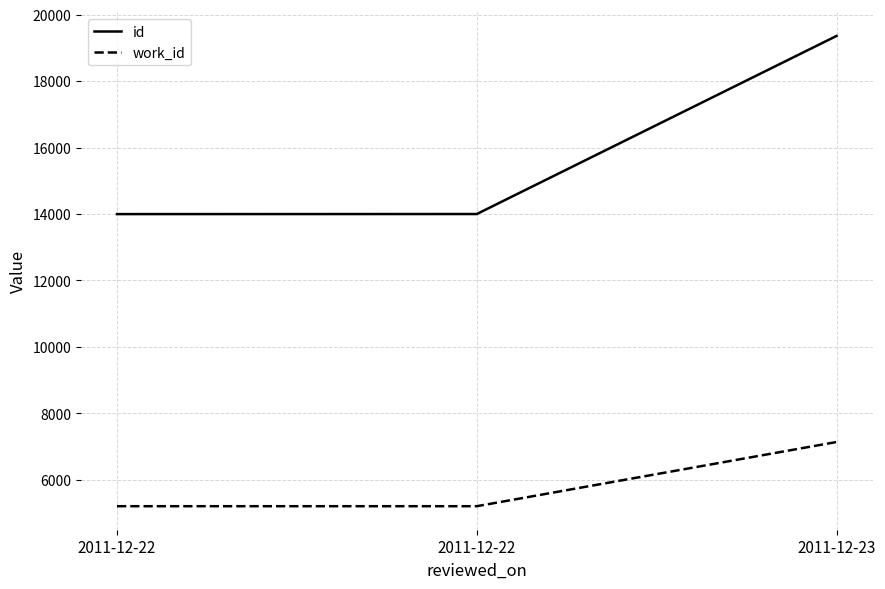

At how many categories does at least one series exceed 7742?

3